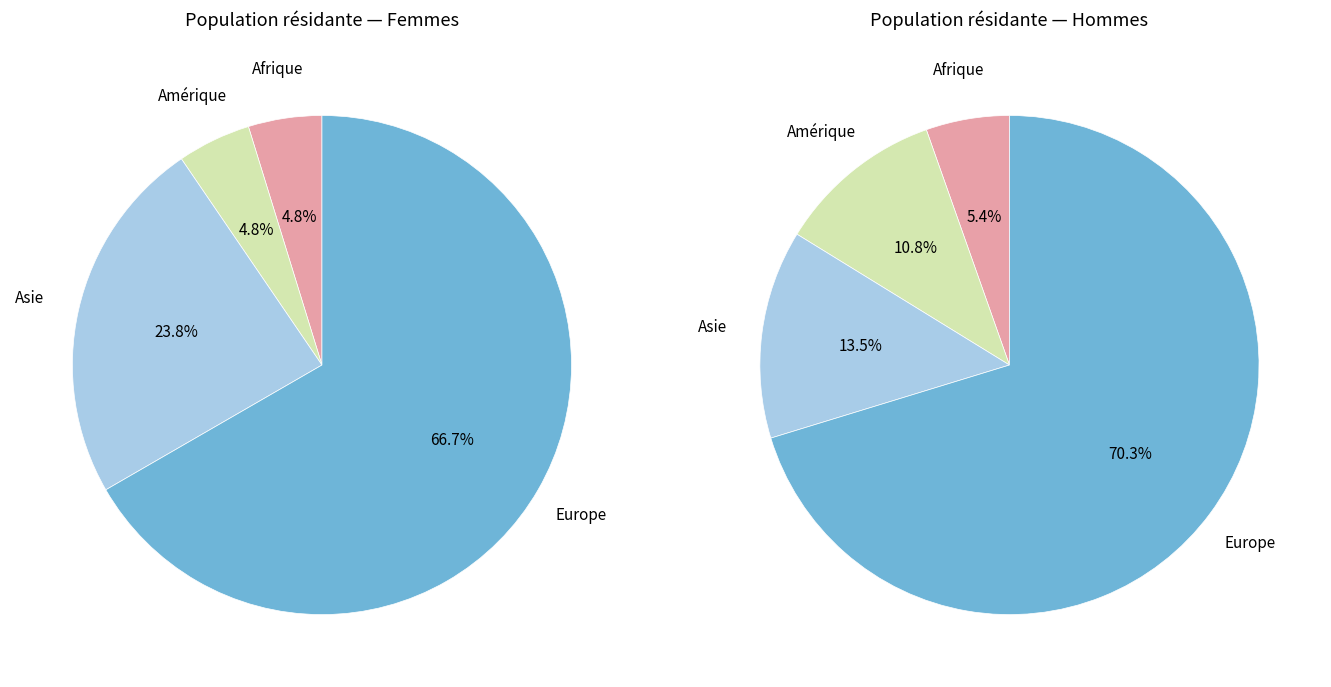

To the nearest percent, what percentage of the pie is Afrique?

5%